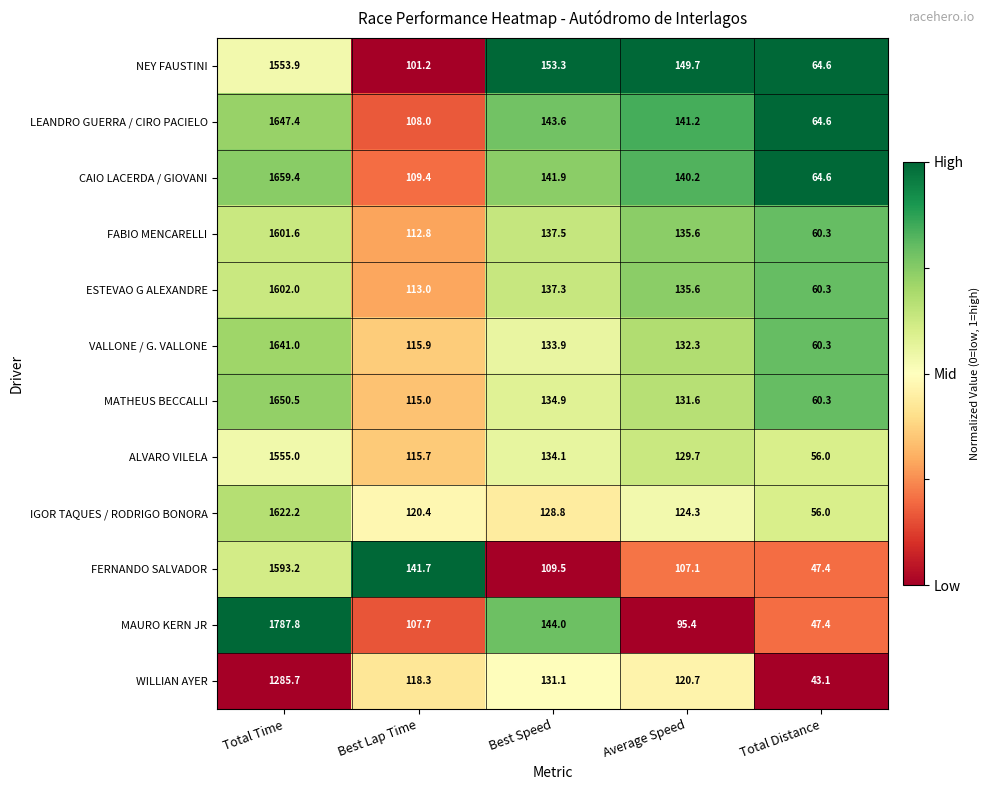

What is the difference between the maximum and minimum values in the MAURO KERN JR series?

1740.4